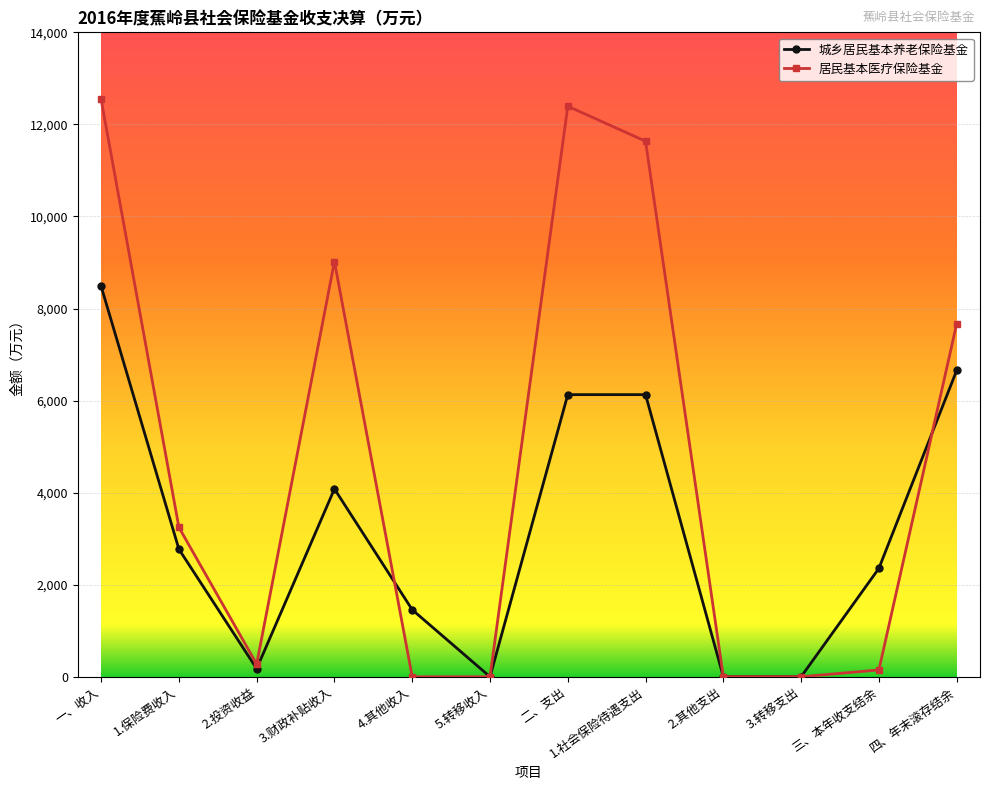

The value of 居民基本医疗保险基金 at 1.保险费收入 is 5273. True or false?

False